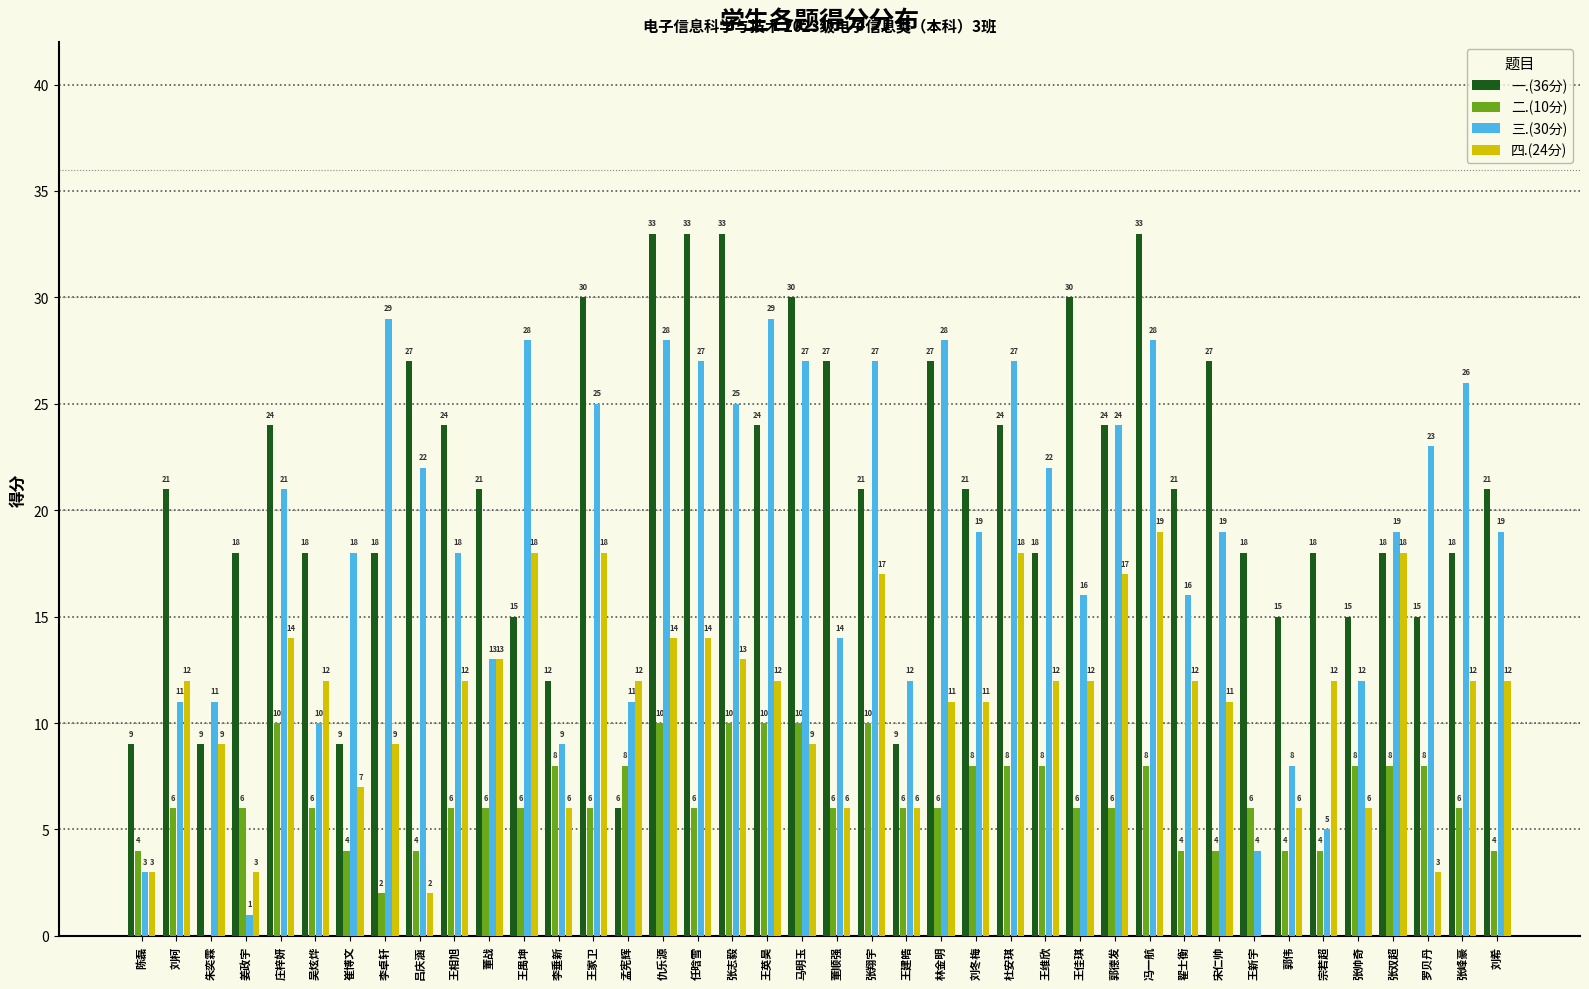

What is the difference between the 一.(36分) values at 董顺强 and 杜安琪?

3